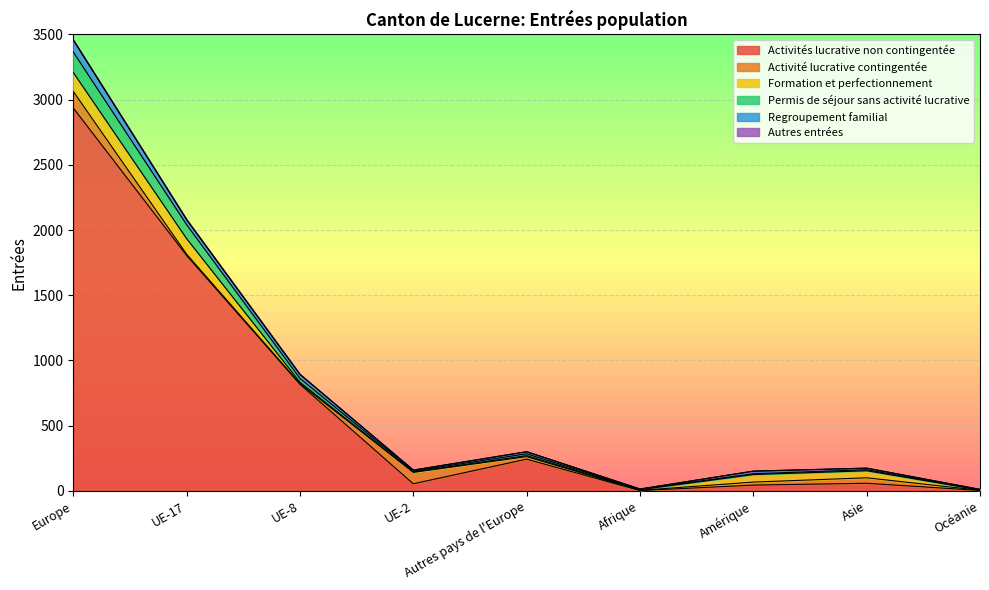

Reading left to right, what are all the values shown in this chart?

Activités lucrative non contingentée: 2936	1805	817	54	243	2	44	58	3
Activité lucrative contingentée: 127	10	5	88	19	2	23	42	1
Formation et perfectionnement: 145	119	11	3	8	5	58	54	3
Permis de séjour sans activité lucrative: 157	107	29	7	14	3	6	8	1
Regroupement familial: 93	39	31	7	16	2	20	12	3
Autres entrées: 0	0	0	0	0	0	0	0	0